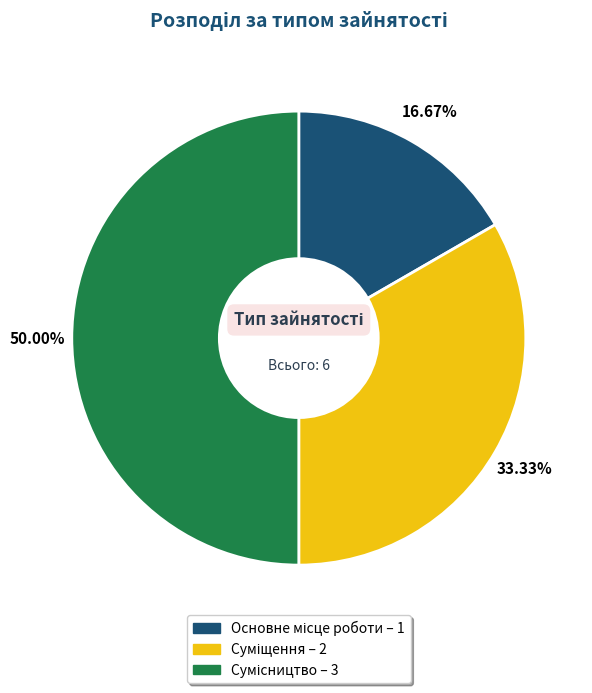

To the nearest percent, what is the average slice percentage?

33%